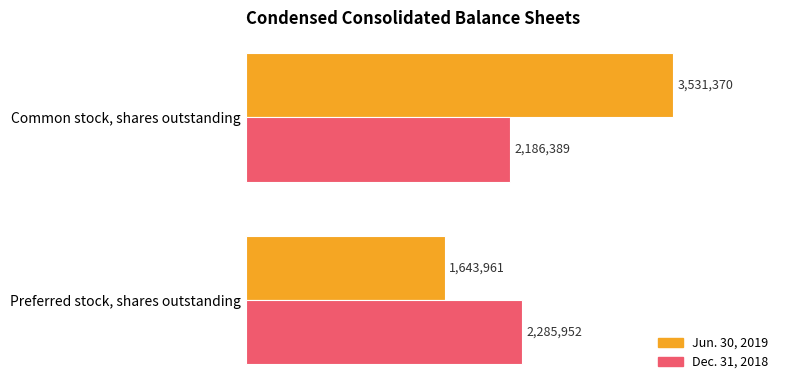

What are all the series names shown in the legend?

Jun. 30, 2019, Dec. 31, 2018